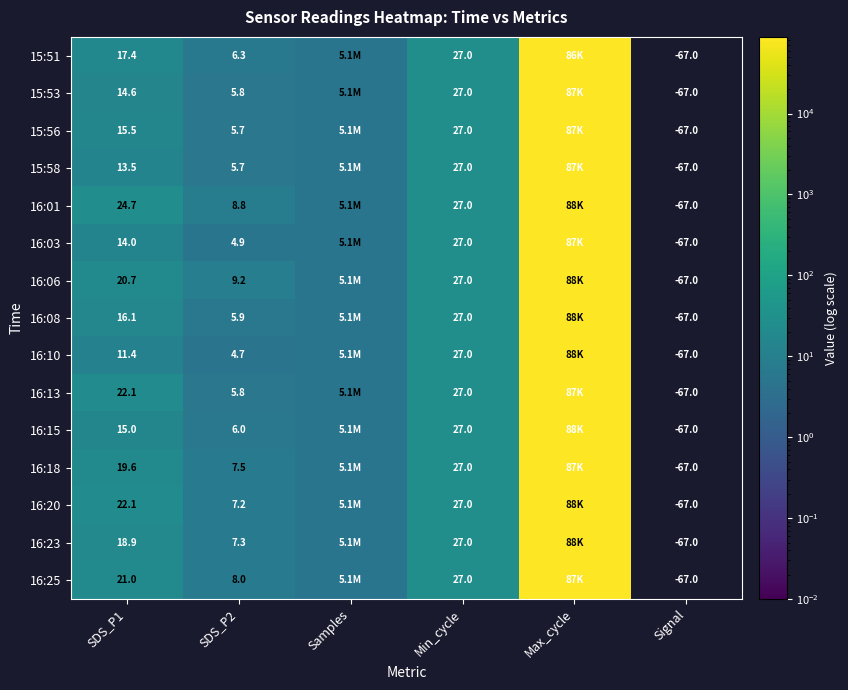

How many values in 16:01 are above zero?

5